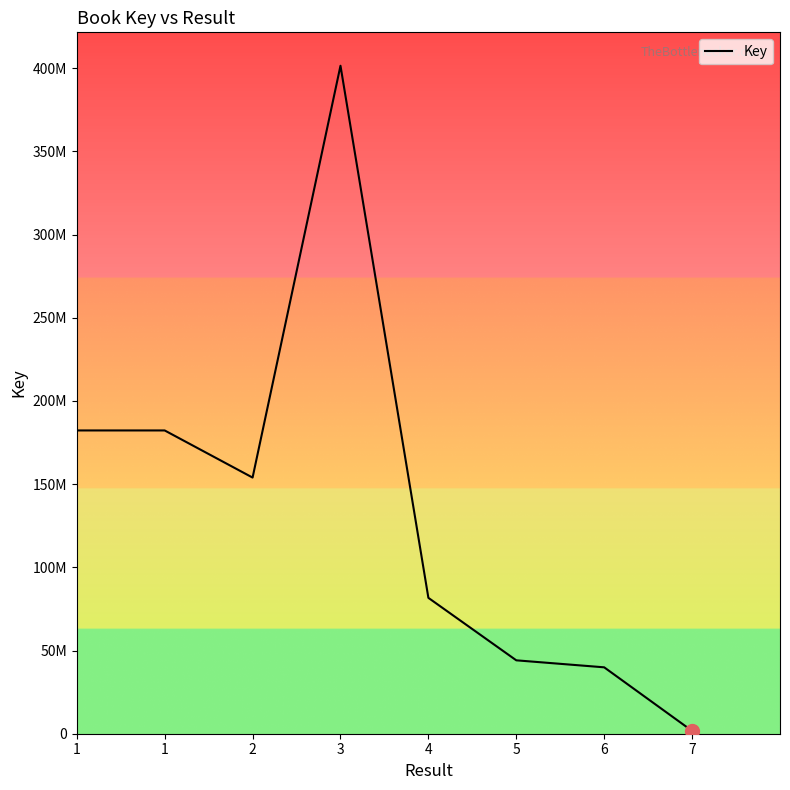

Reading left to right, what are all the values shown in this chart?

182255671	182255671	153934635	401437135	81654217	44108399	39902065	1687566